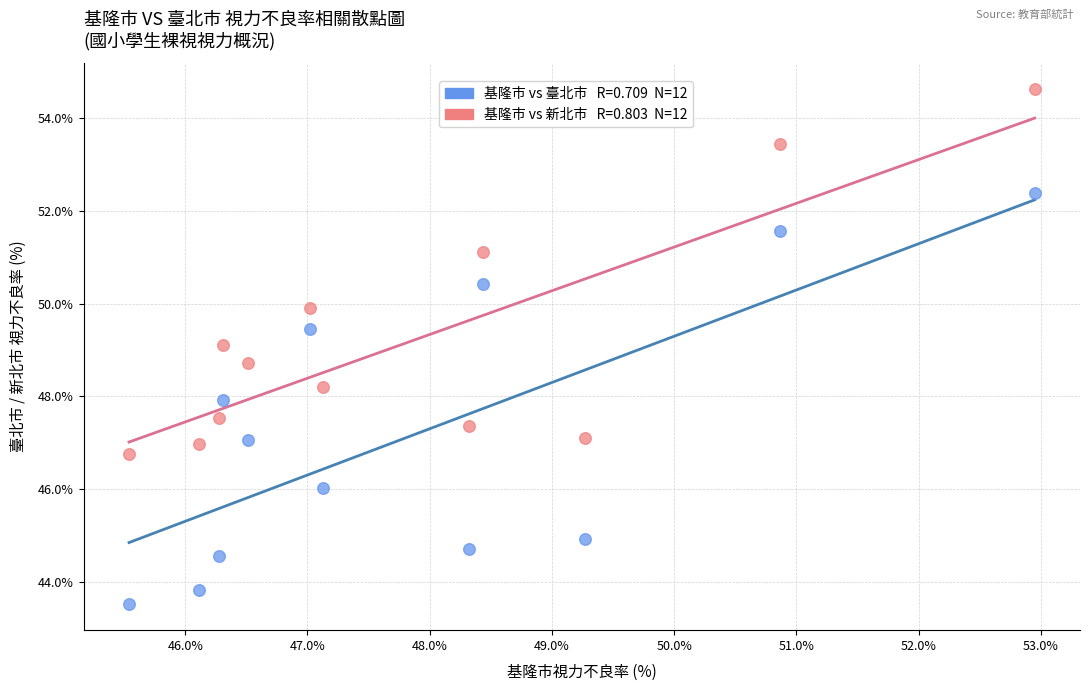

Across all data points, what is the range of X values (max minus min)?

7.4